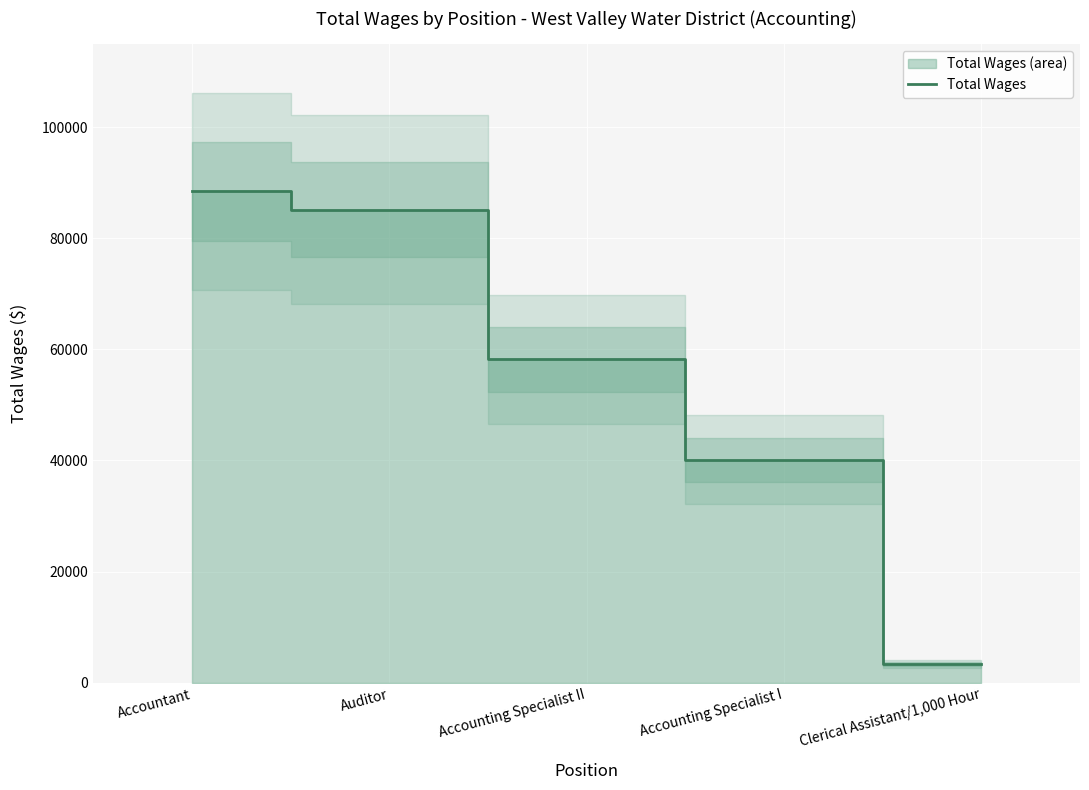

How many data points does each series have?

5